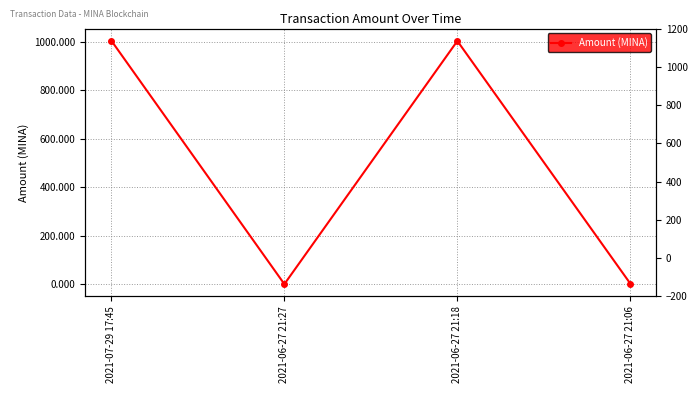

What is the difference between the values at 2021-06-27 21:18 and 2021-06-27 21:27?

1003.0